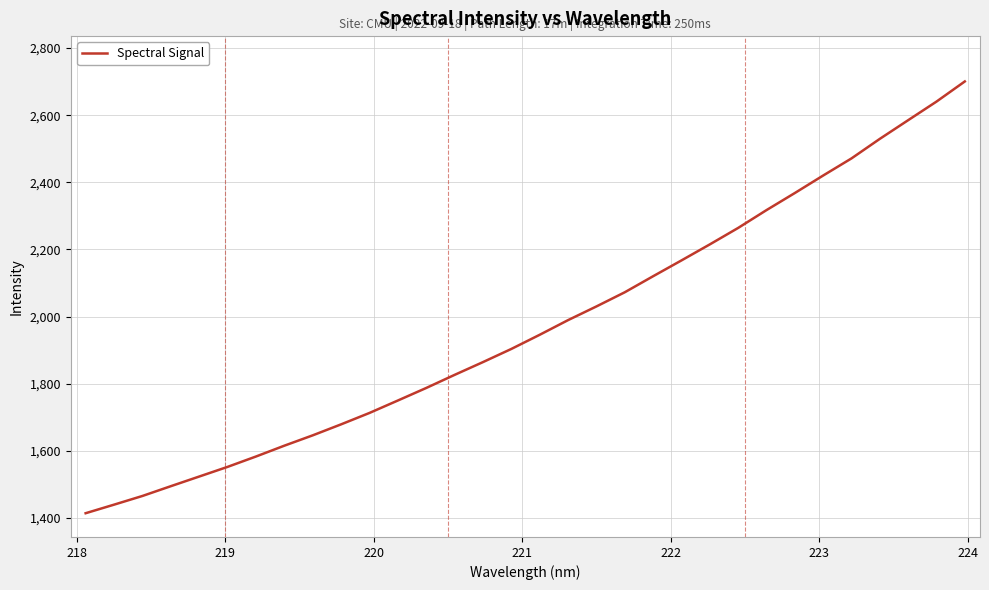

What is the difference between the maximum and minimum values?

1285.8